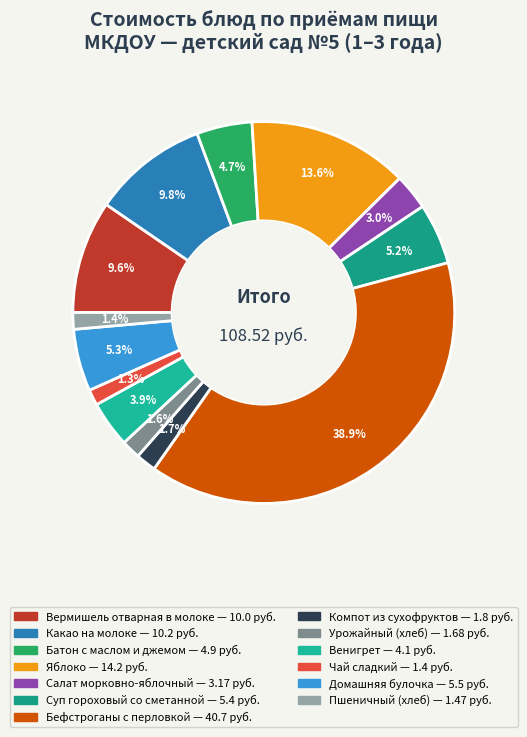

To the nearest percent, what percentage of the pie is Вермишель отварная в молоке?

10%